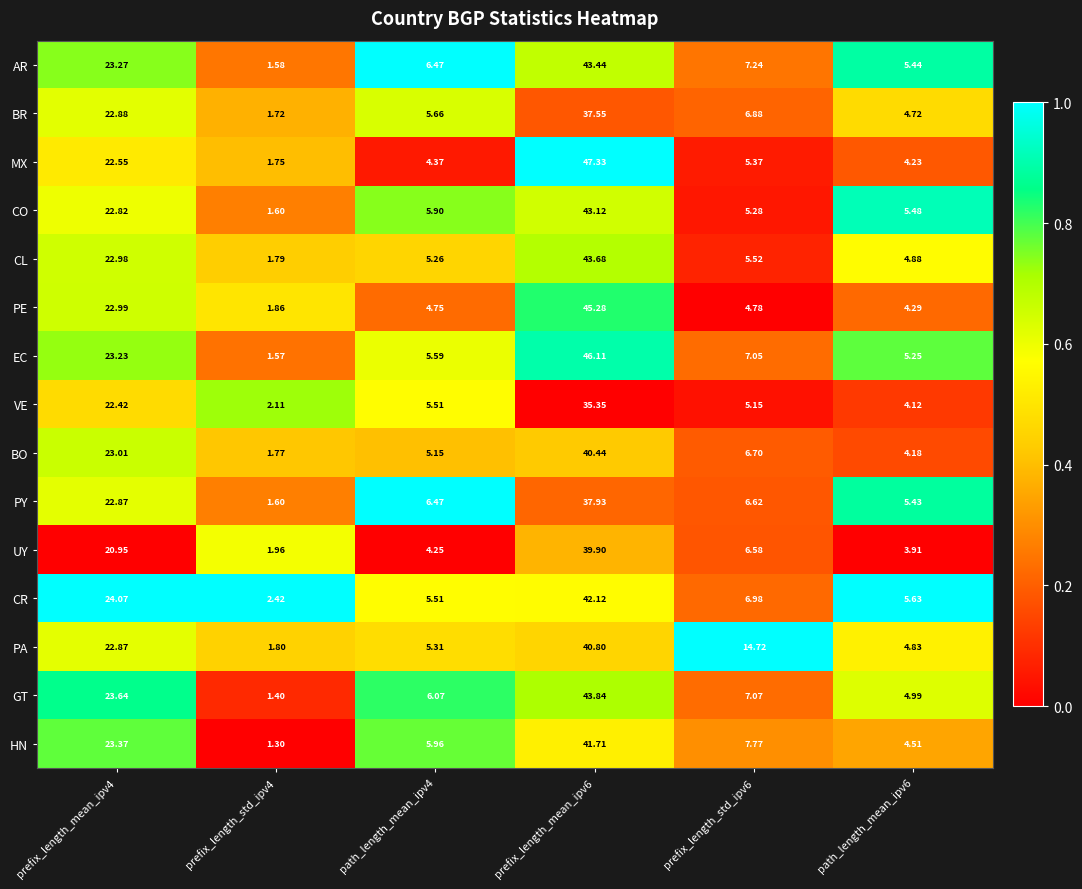

Rank the series by their maximum value, from lowest to highest.

VE, BR, PY, UY, BO, PA, HN, CR, CO, AR, CL, GT, PE, EC, MX